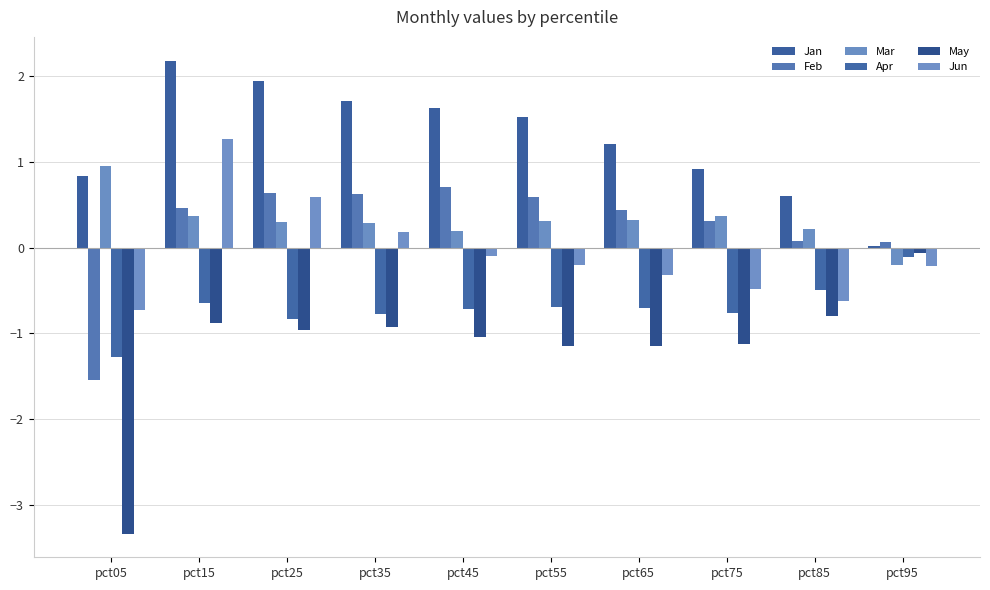

How many groups of bars are there?

10